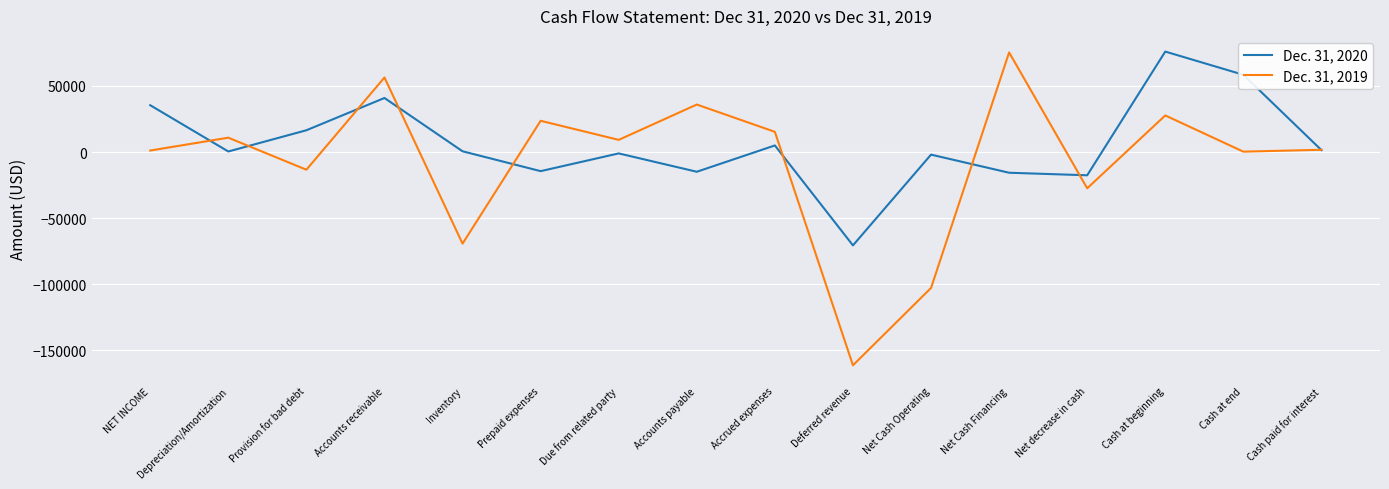

What is the difference between the Dec. 31, 2019 values at Net Cash Operating and Cash at end?

103037